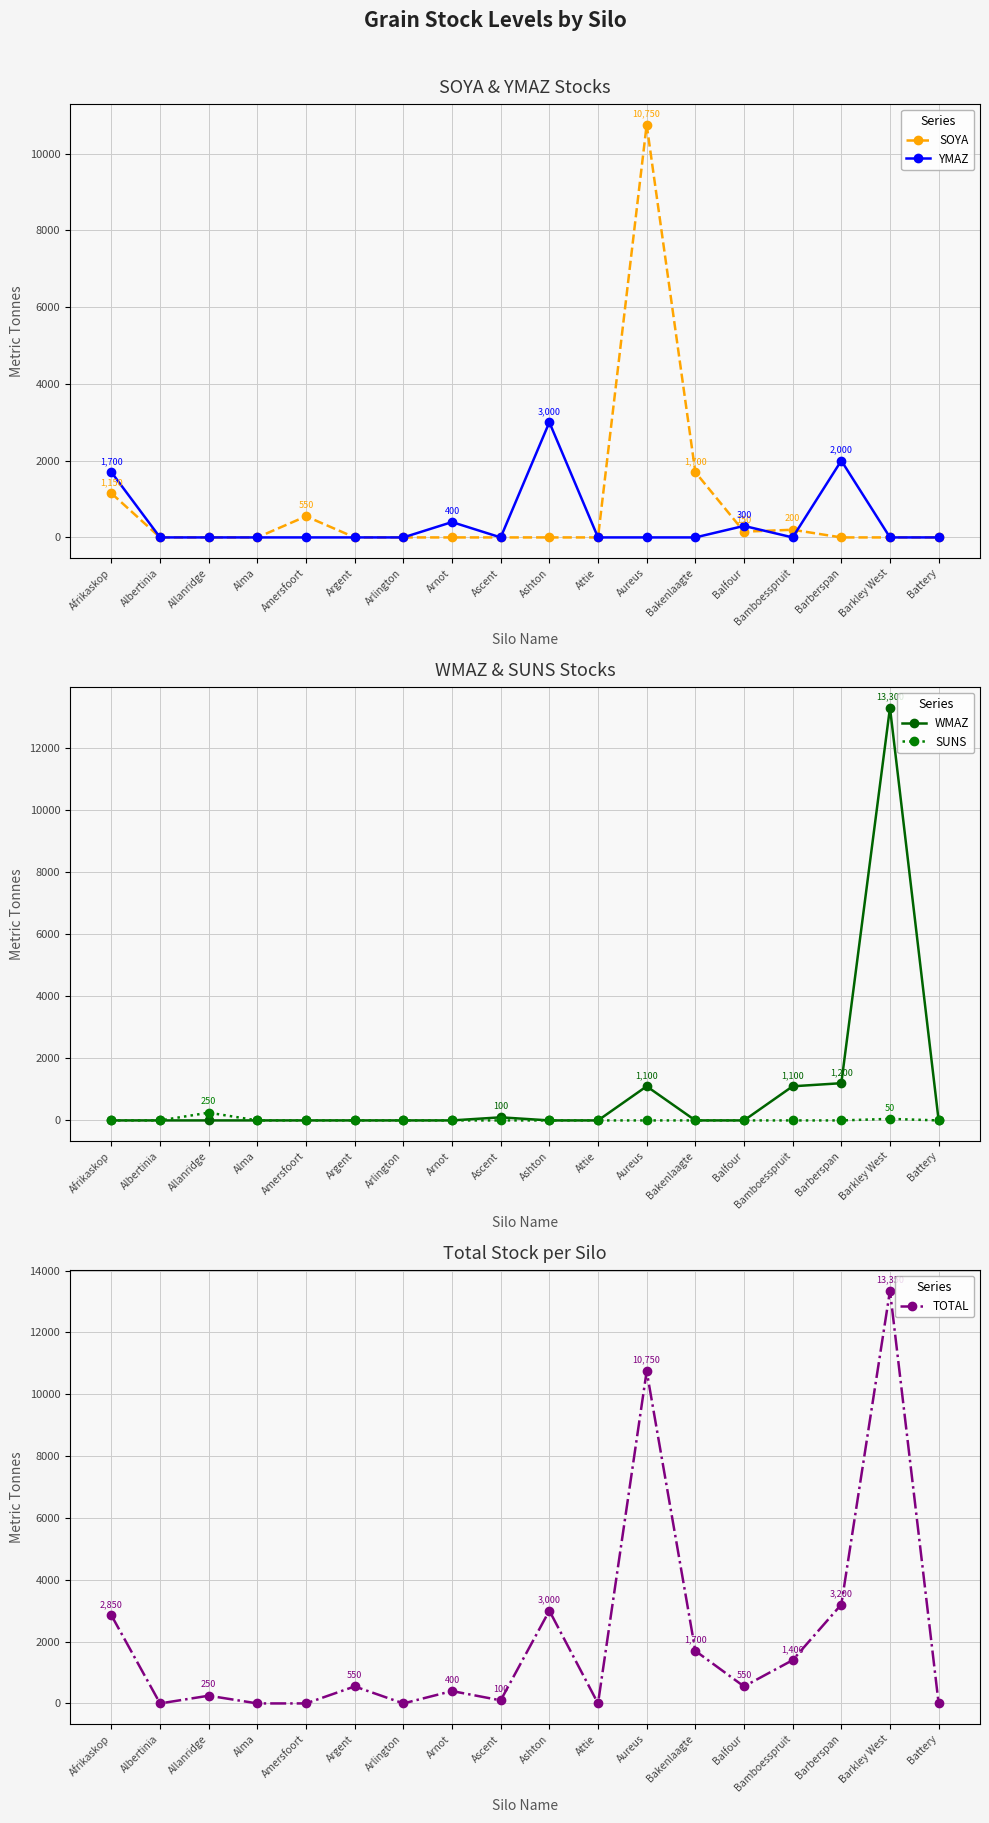

Which series changed the most between Alma and Battery?

SOYA